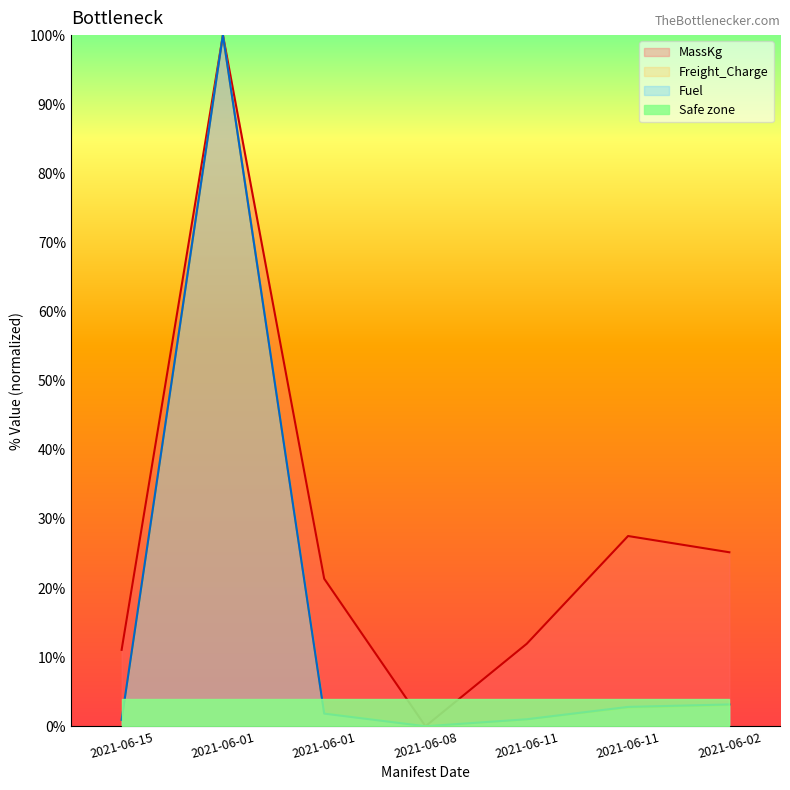

What is the label of the 5th point from the left?

2021-06-11